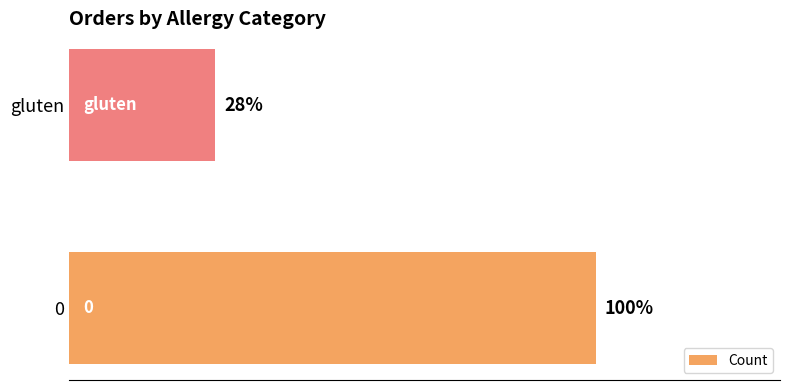

The chart shows a value of 18 at 0. True or false?

True